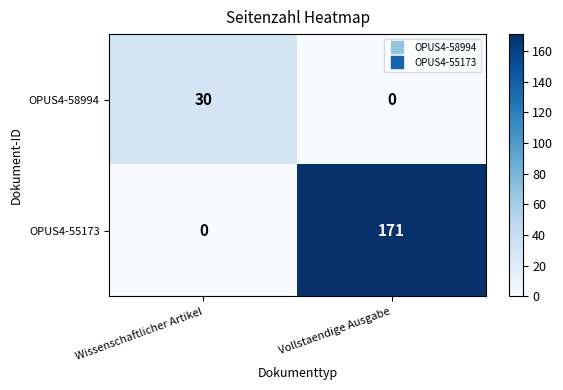

List the labels in order of OPUS4-55173 value, largest first.

Vollstaendige Ausgabe, Wissenschaftlicher Artikel